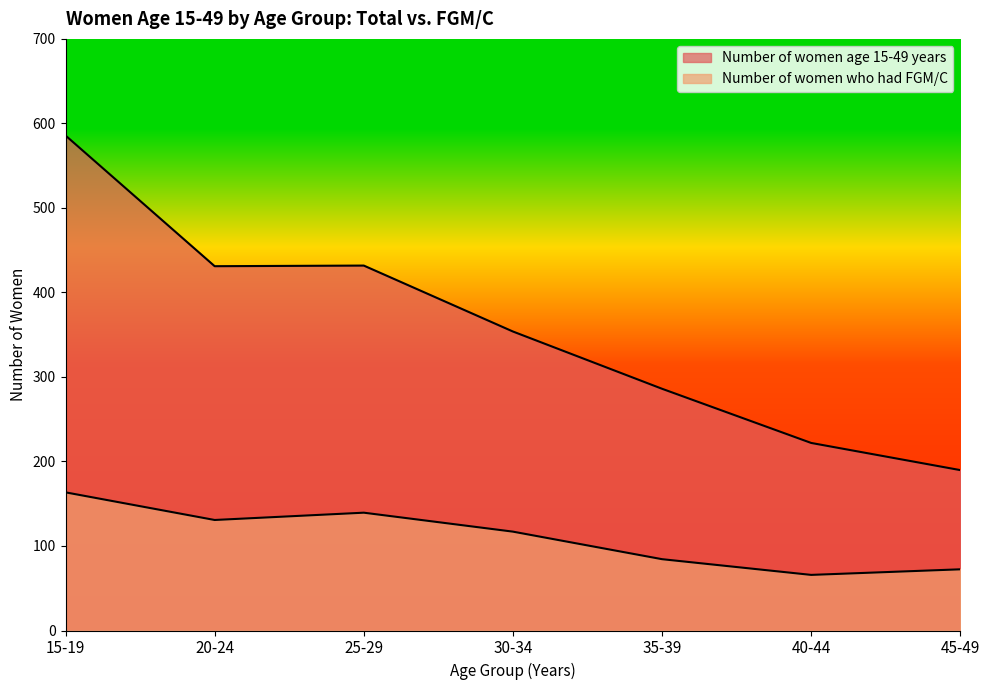

List the labels in order of Number of women age 15-49 years value, largest first.

15-19, 25-29, 20-24, 30-34, 35-39, 40-44, 45-49